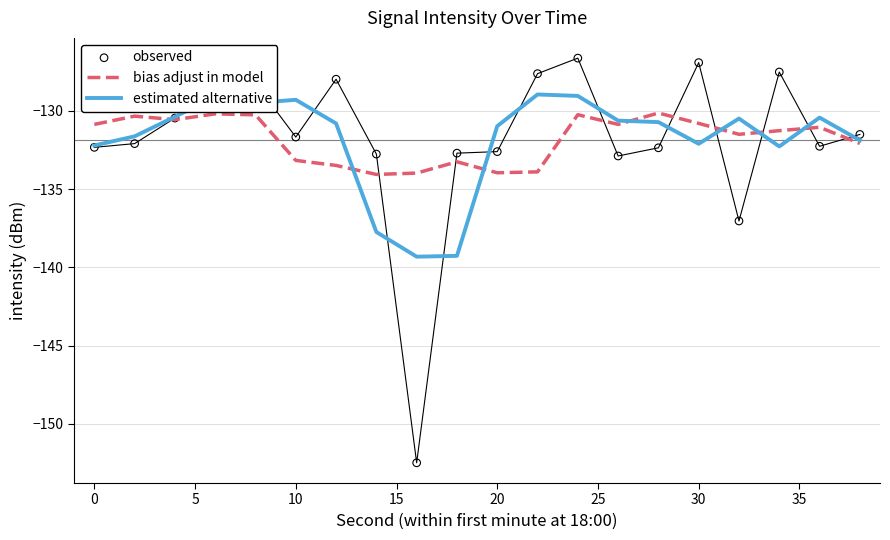

What are all the series names shown in the legend?

bias adjust in model, estimated alternative, observed